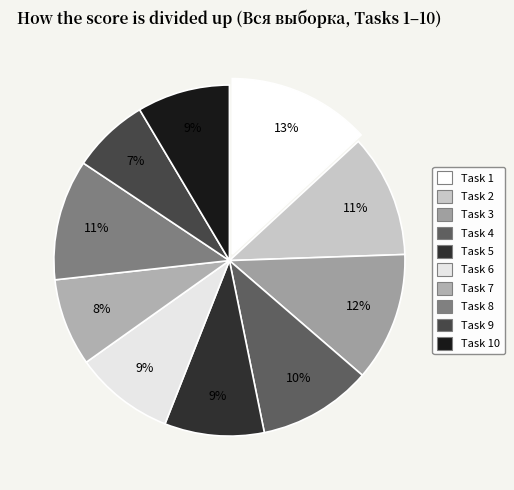

Is there a majority slice in this chart?

No